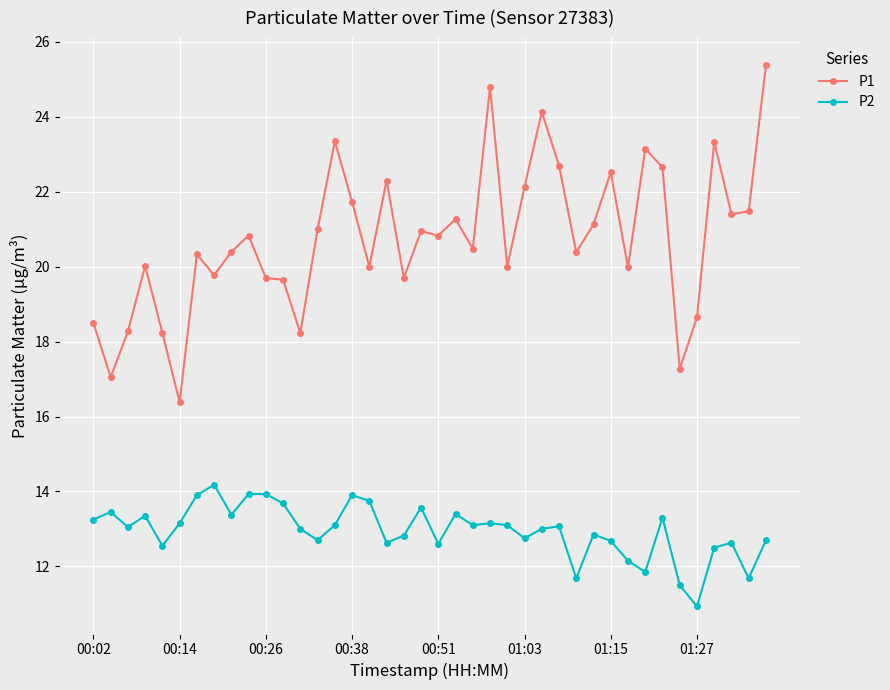

Which series has the largest total across all categories?

P1